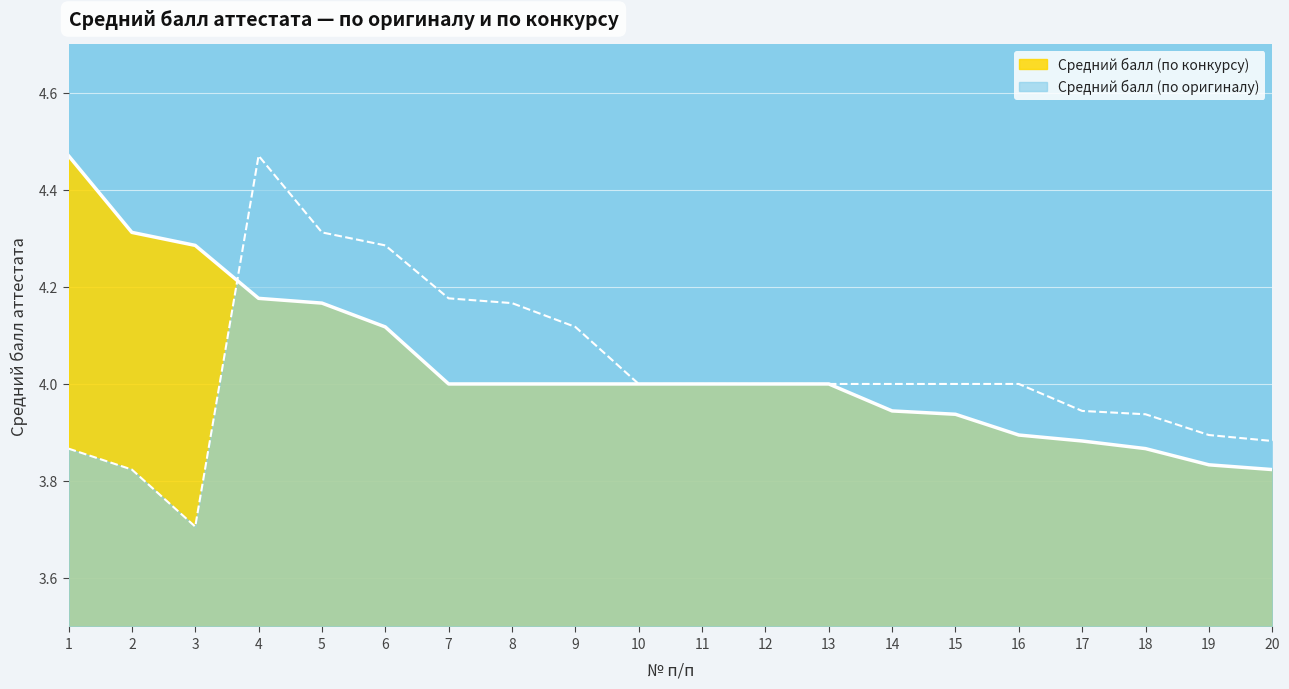

Which label corresponds to the largest value in the chart?

4